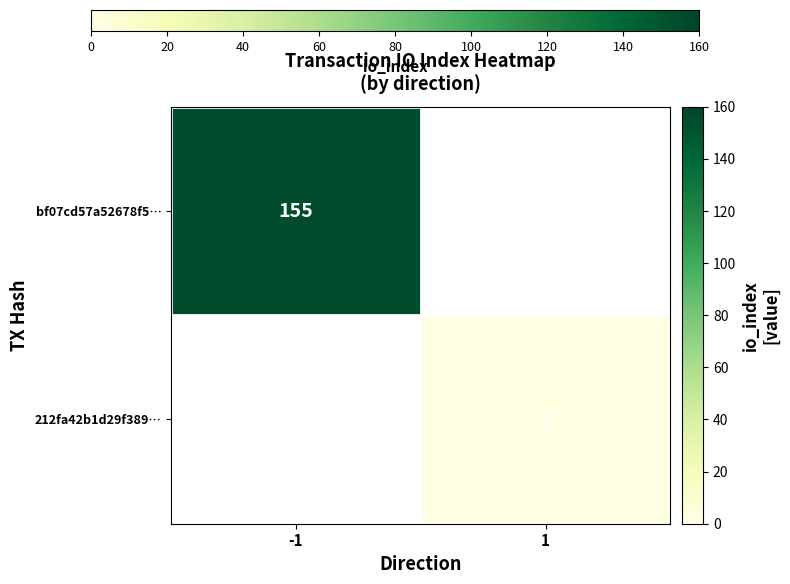

Count the number of categories in the chart.

2